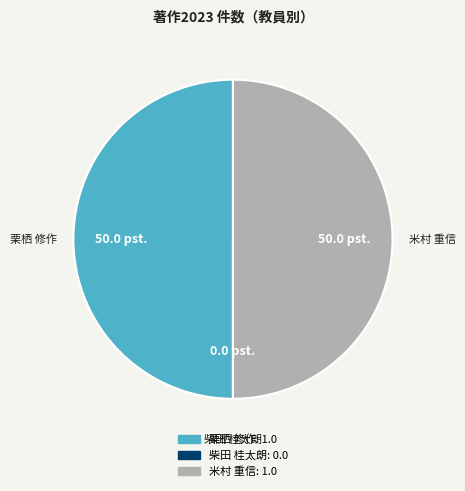

How many slices are in this pie chart?

3